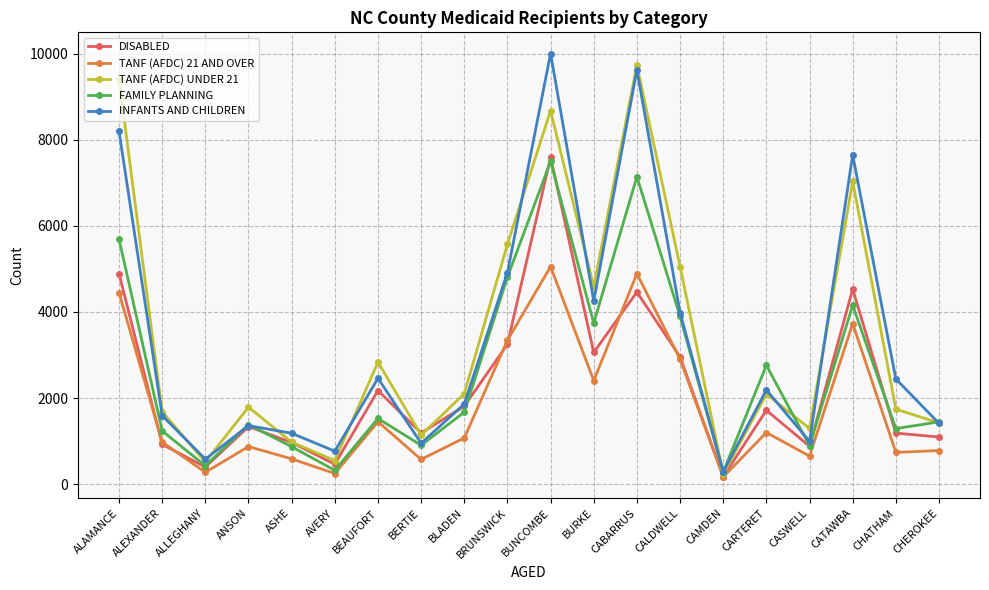

The DISABLED series shows 4502 at BURKE. True or false?

False